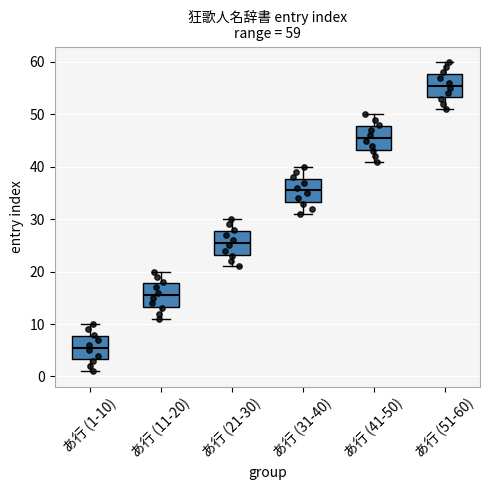

Which box has the highest median line?

あ行 (51-60)